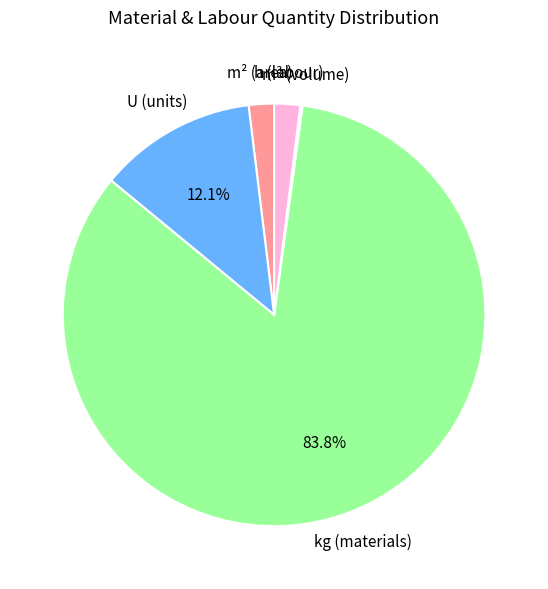

Is there any slice that represents more than half of the pie?

Yes